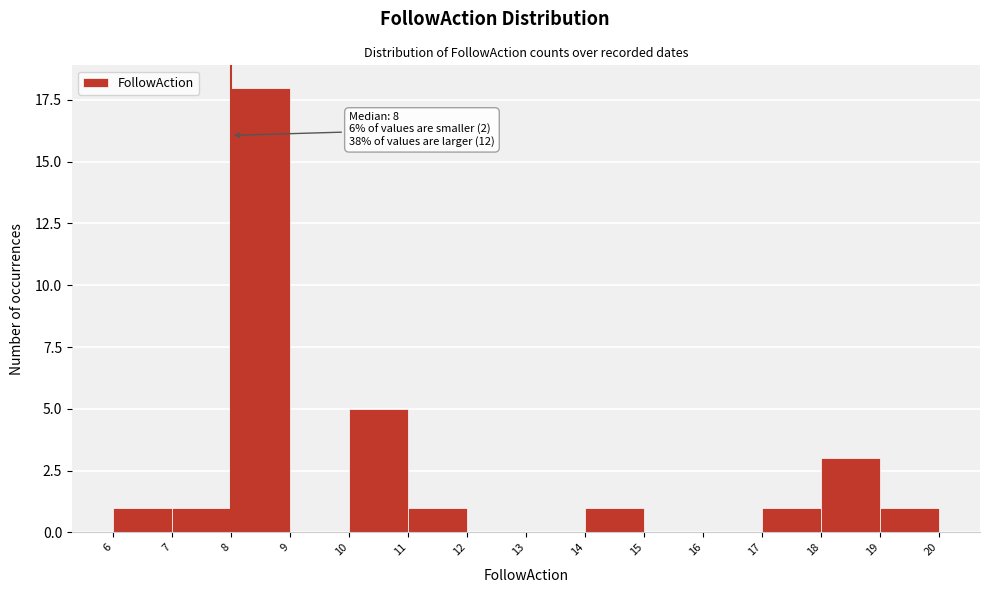

Reading left to right, transcribe all the data shown in this chart.

6=1	7=1	8=18	9=0	10=5	11=1	12=0	13=0	14=1	15=0	16=0	17=1	18=3	19=1